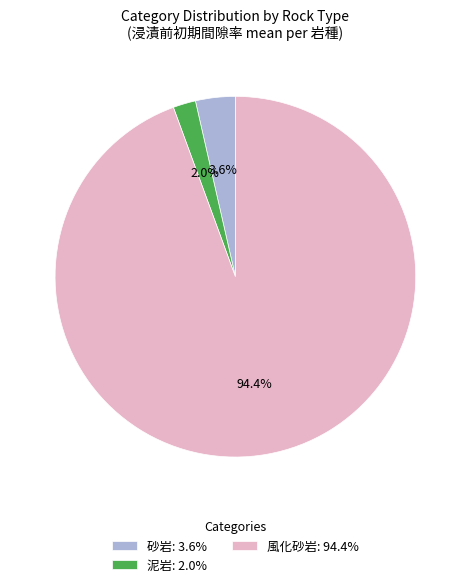

To the nearest percent, what is the combined percentage of 風化砂岩 and 泥岩?

96%